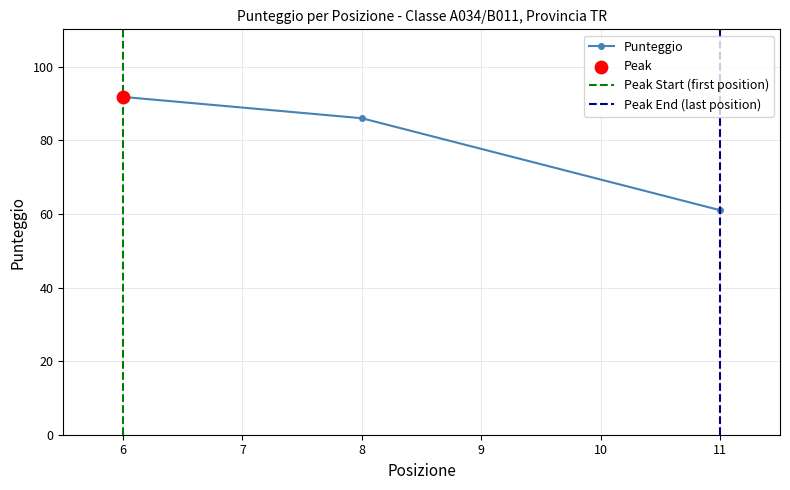

What is the change in value from 6 to 8?

-5.8